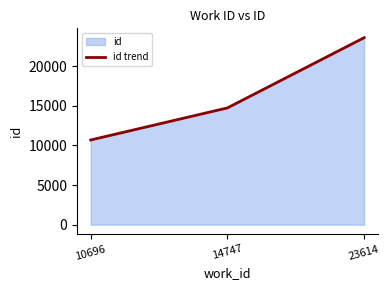

Count the values in the range 10696 to 23614.

3